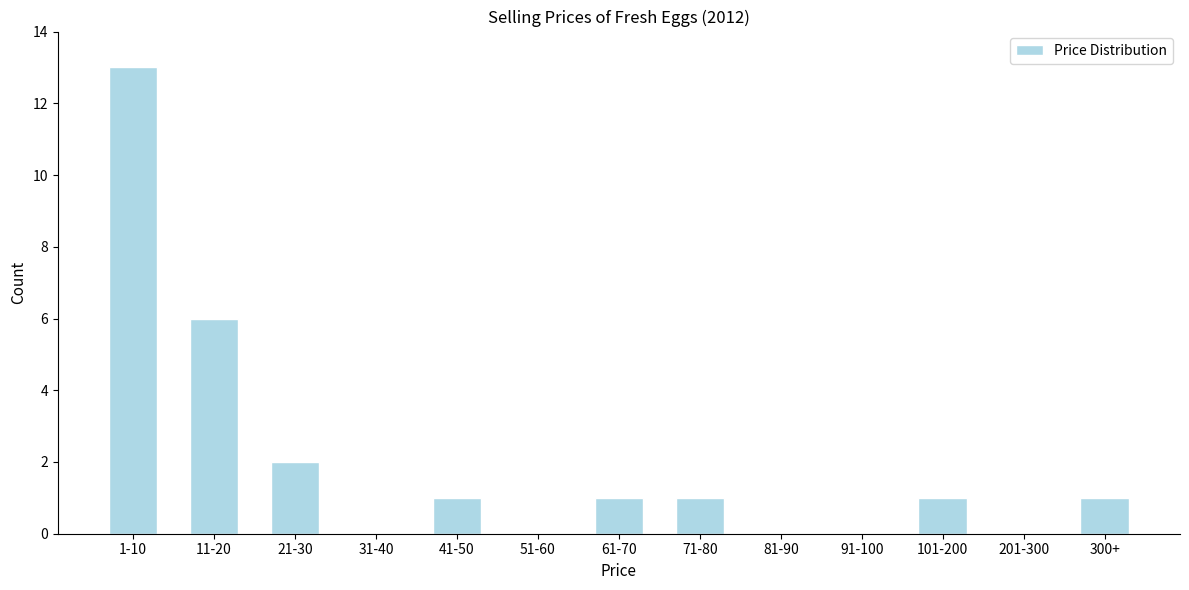

Reading left to right, list all the values displayed in this chart.

1-10=13	11-20=6	21-30=2	31-40=0	41-50=1	51-60=0	61-70=1	71-80=1	81-90=0	91-100=0	101-200=1	201-300=0	300+=1